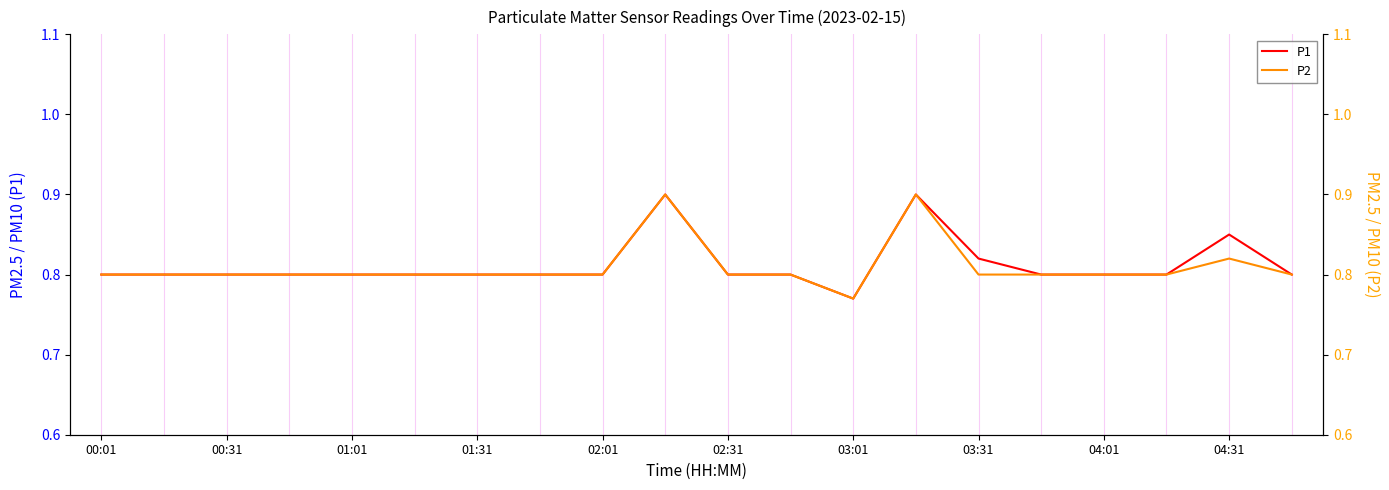

Is it true that P1 equals 1.2 at 04:31?

False